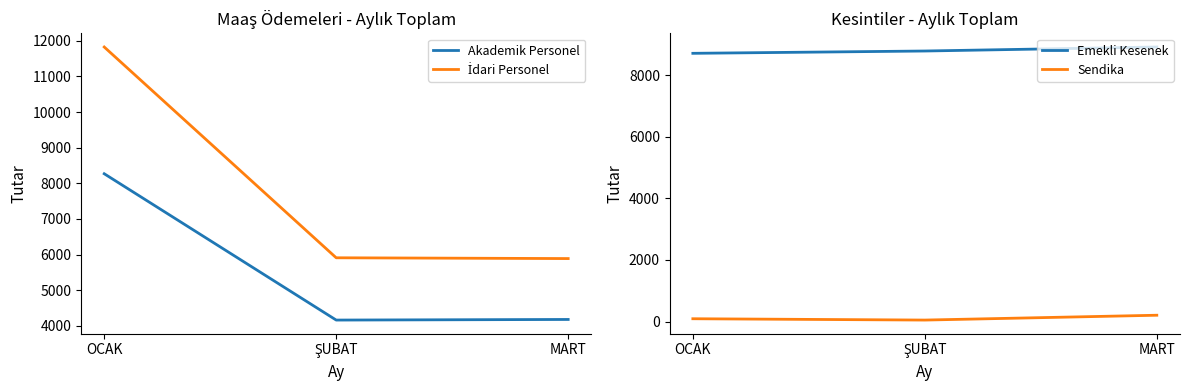

Is the value of Sendika at OCAK greater than the value of Emekli Kesenek at MART?

No